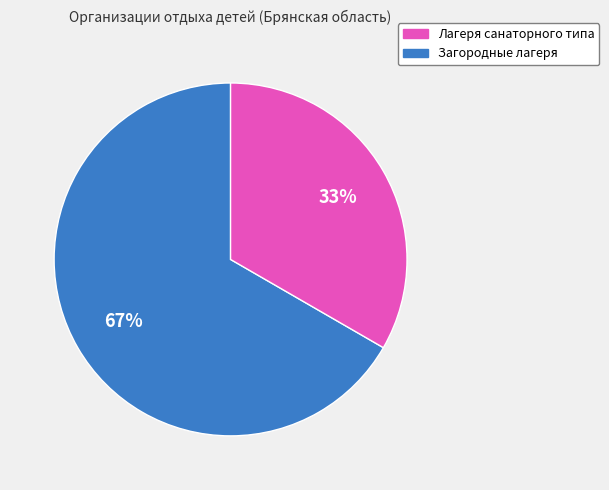

To the nearest percent, what is the average slice percentage?

50%